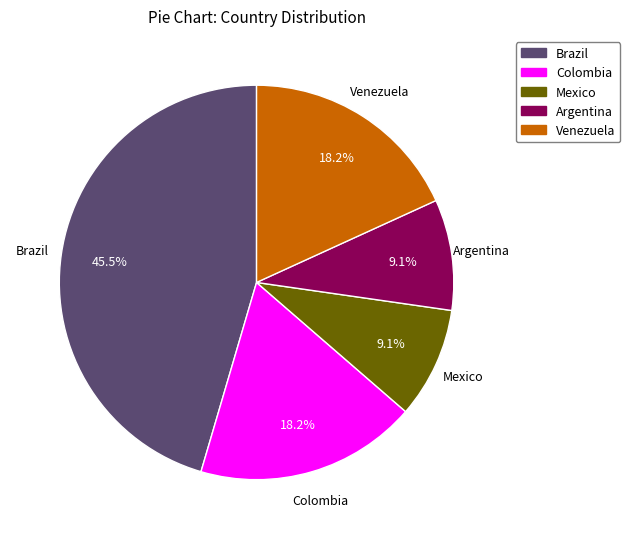

To the nearest percent, what is the difference between the Brazil and Argentina slice percentages?

36%